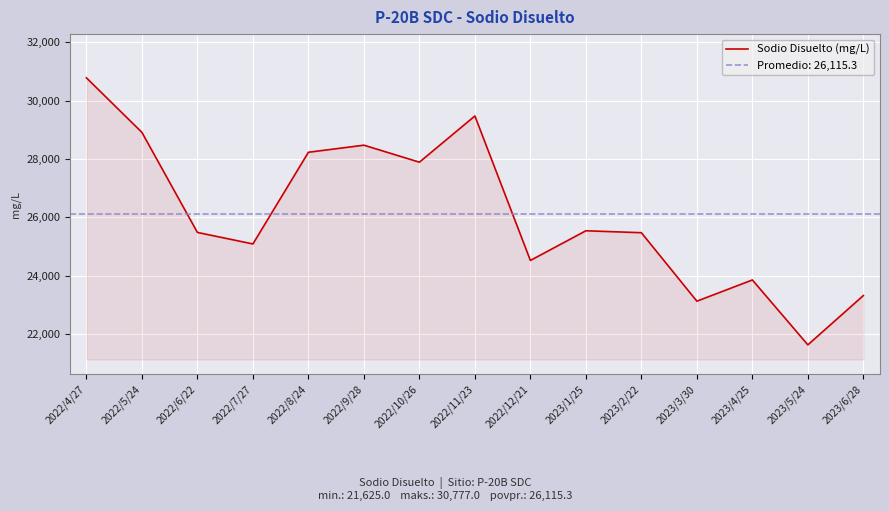

Reading right to left, extract all data points from this chart.

2023/6/28=23314.4	2023/5/24=21625.0	2023/4/25=23849.3	2023/3/30=23121.7	2023/2/22=25468.8	2023/1/25=25535.0	2022/12/21=24518.2	2022/11/23=29470.4	2022/10/26=27886.0	2022/9/28=28468.7	2022/8/24=28226.0	2022/7/27=25083.4	2022/6/22=25478.2	2022/5/24=28907.0	2022/4/27=30777.0